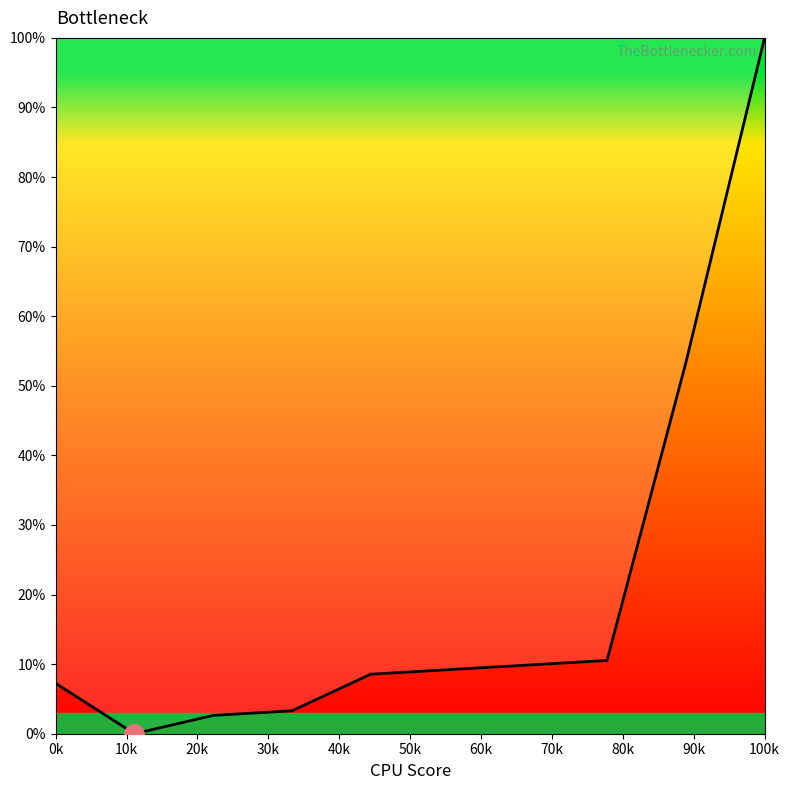

What is the maximum value shown in the chart?

100.0